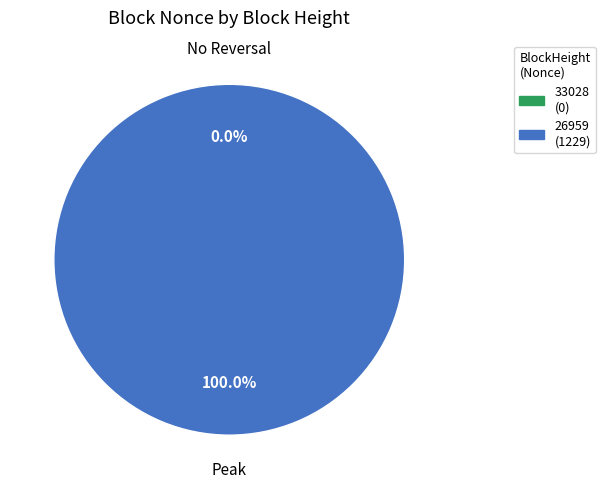

Does any single category account for the majority?

Yes